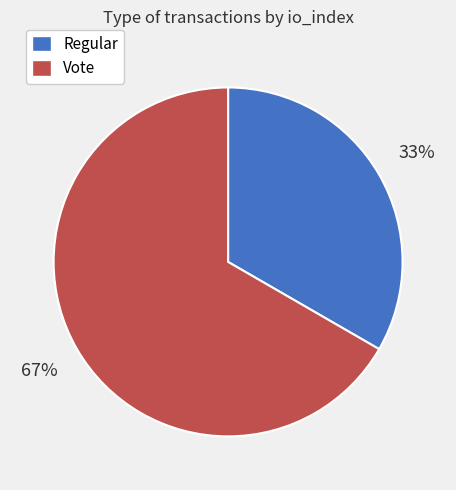

To the nearest percent, what percentage of the pie is Vote?

67%